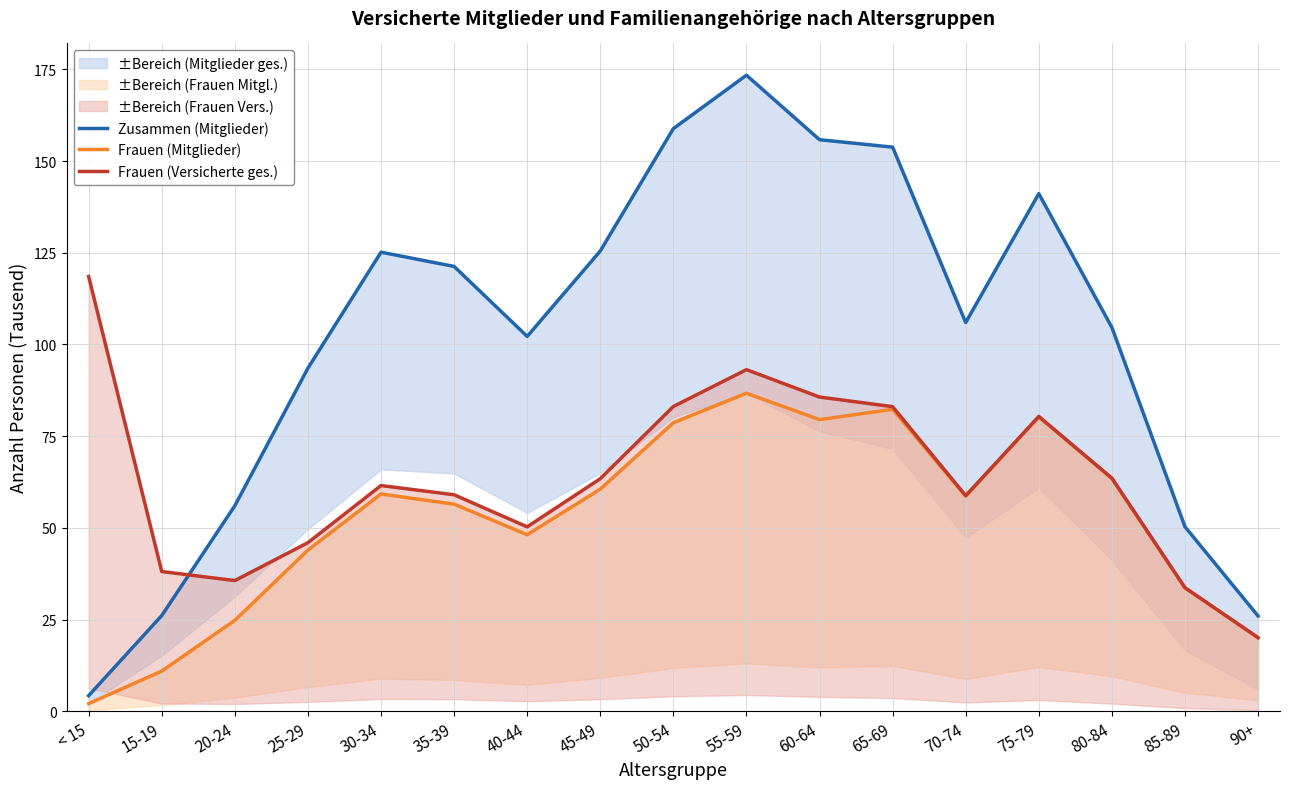

Rank the series by their maximum value, from highest to lowest.

Zusammen (Mitglieder), Frauen (Versicherte ges.), Frauen (Mitglieder)